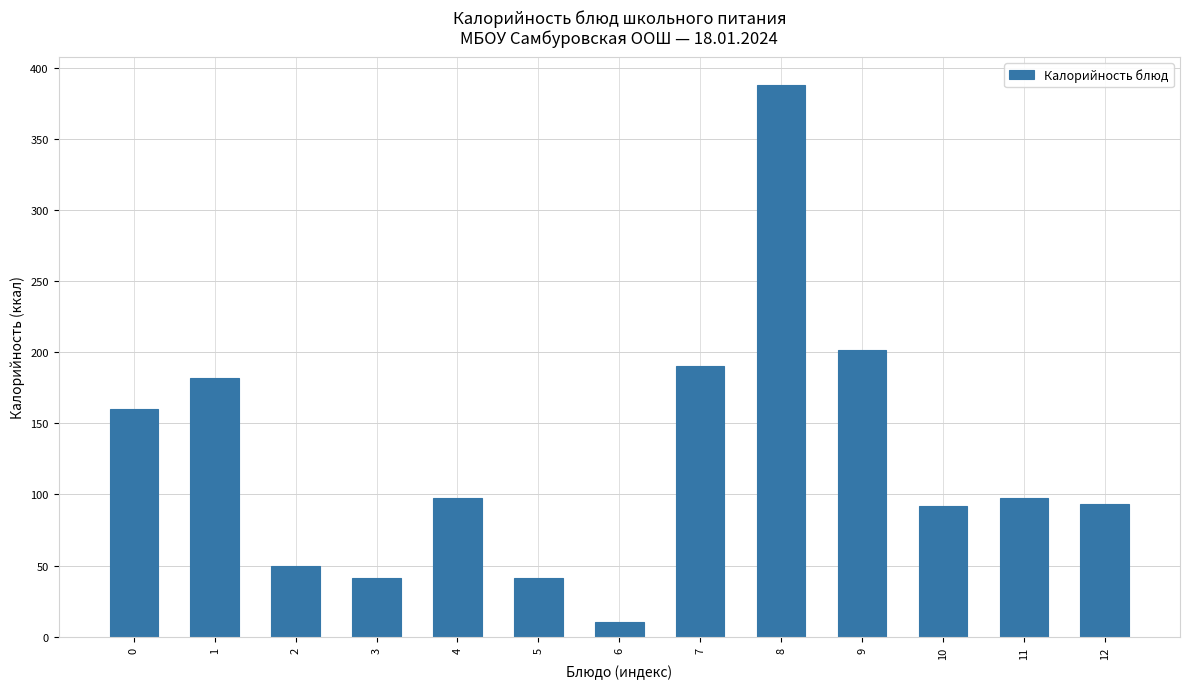

What is the value of the 3rd bar from the left?

50.0